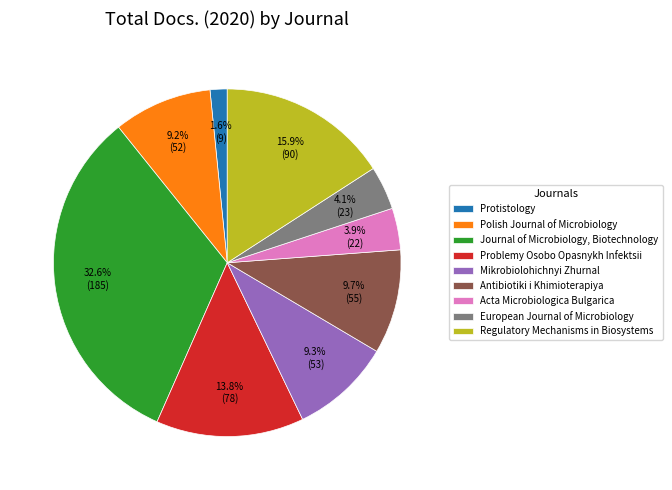

Is Acta Microbiologica Bulgarica the majority of the pie?

No